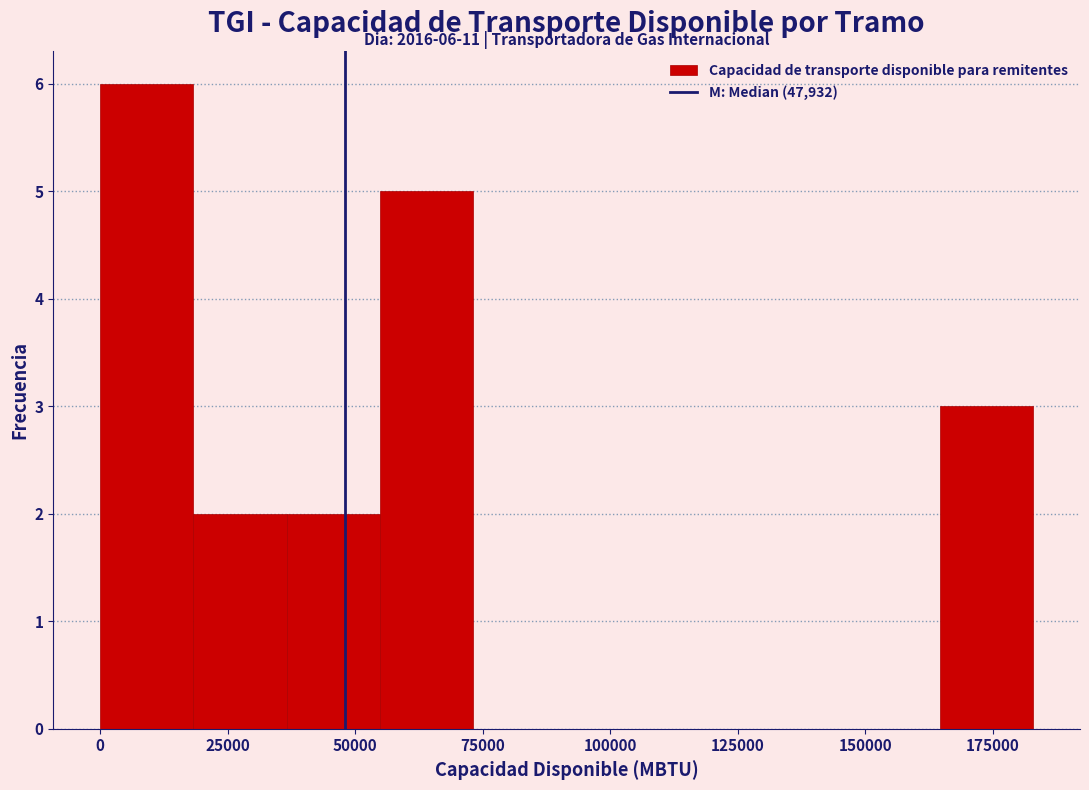

Around what value on the x-axis is the tallest bar? Give the approximate position of its centre, as read against the axis.

10000